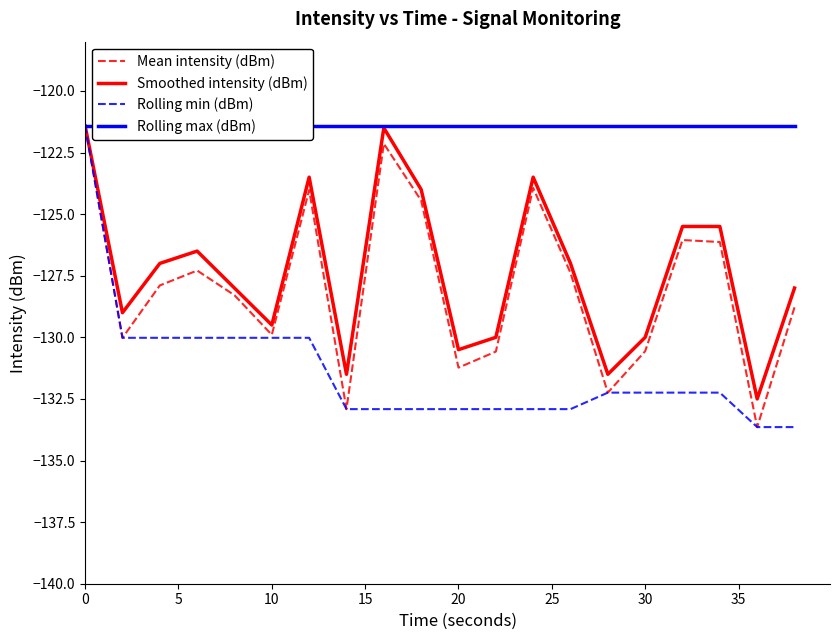

What is the average value of the Smoothed intensity (dBm) series?

-127.3